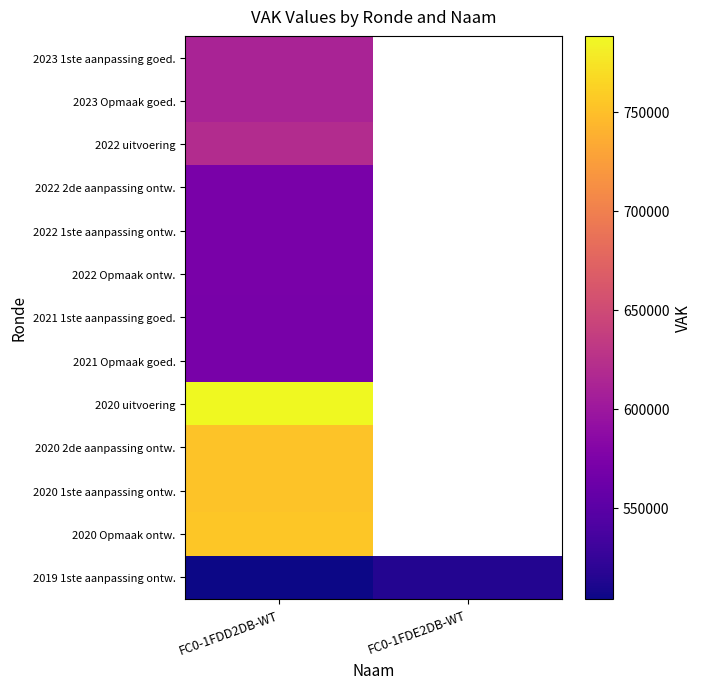

Which series has the largest range (max minus min)?

2019 1ste aanpassing ontw.